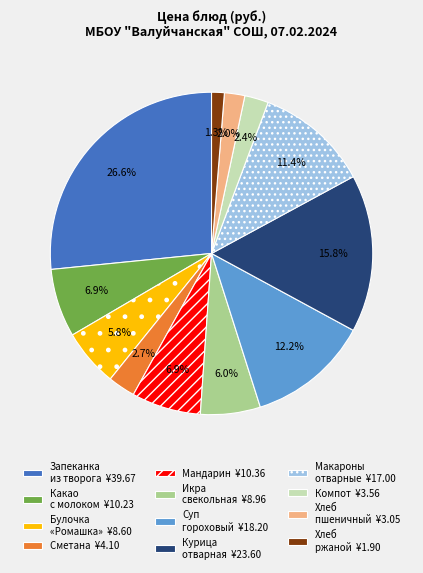

Approximately how many times larger is the value at Курица отварная ¥23.60 compared to Мандарин ¥10.36?

2.3